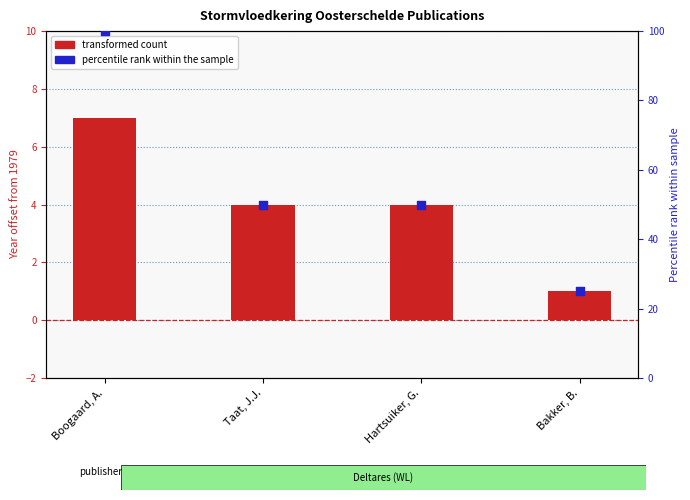

Which series reaches the maximum Y coordinate?

percentile rank within the sample